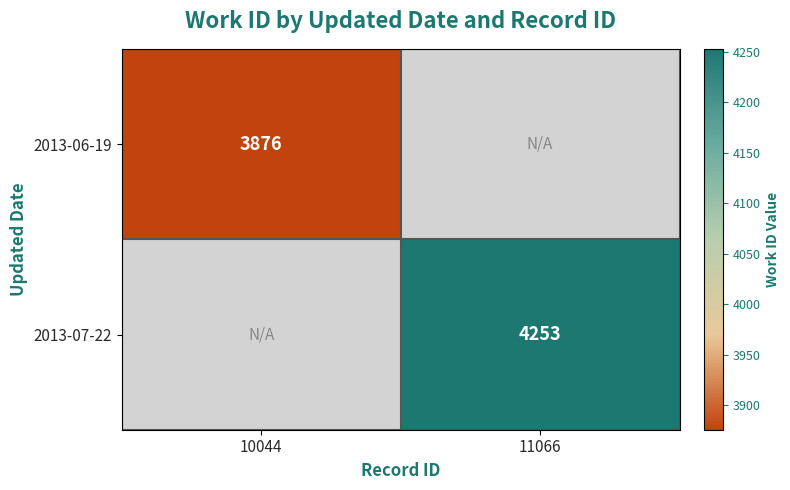

True or false: 2013-06-19 has a value of 3876 at 10044.

True